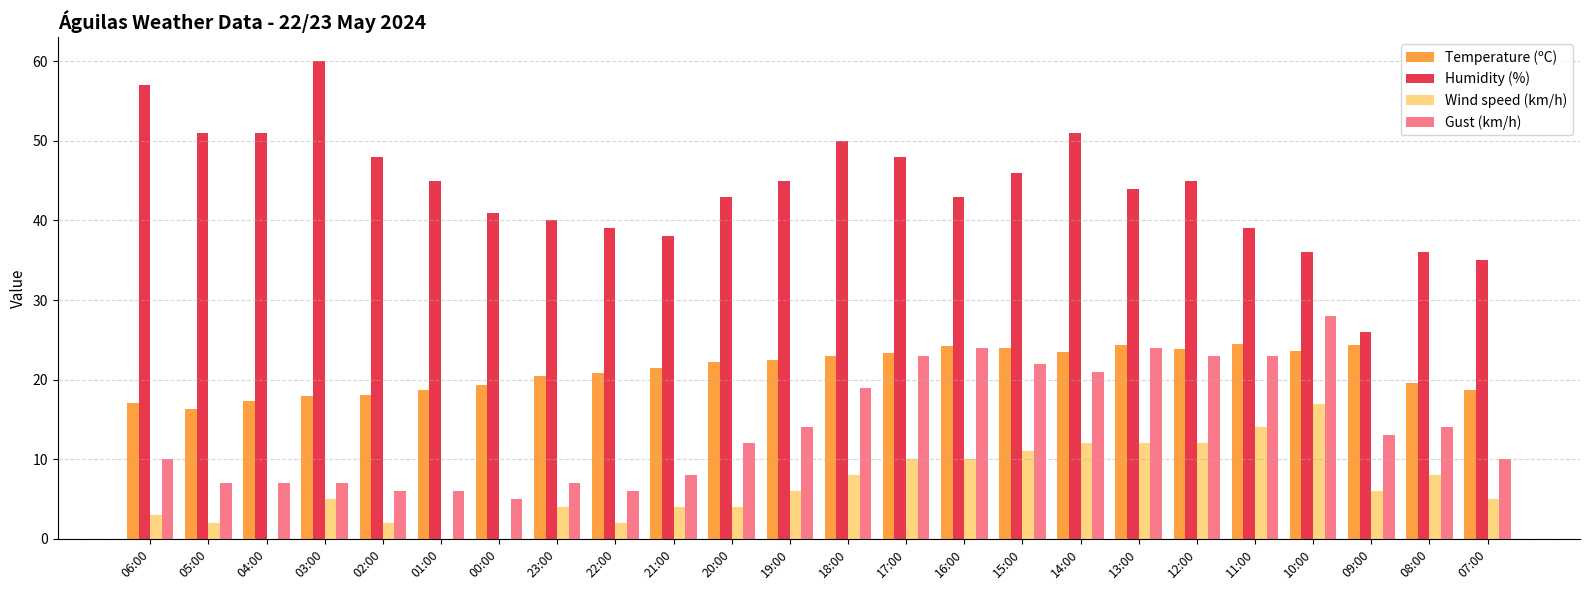

Is the value of Gust (km/h) at 11:00 greater than the value of Wind speed (km/h) at 16:00?

Yes